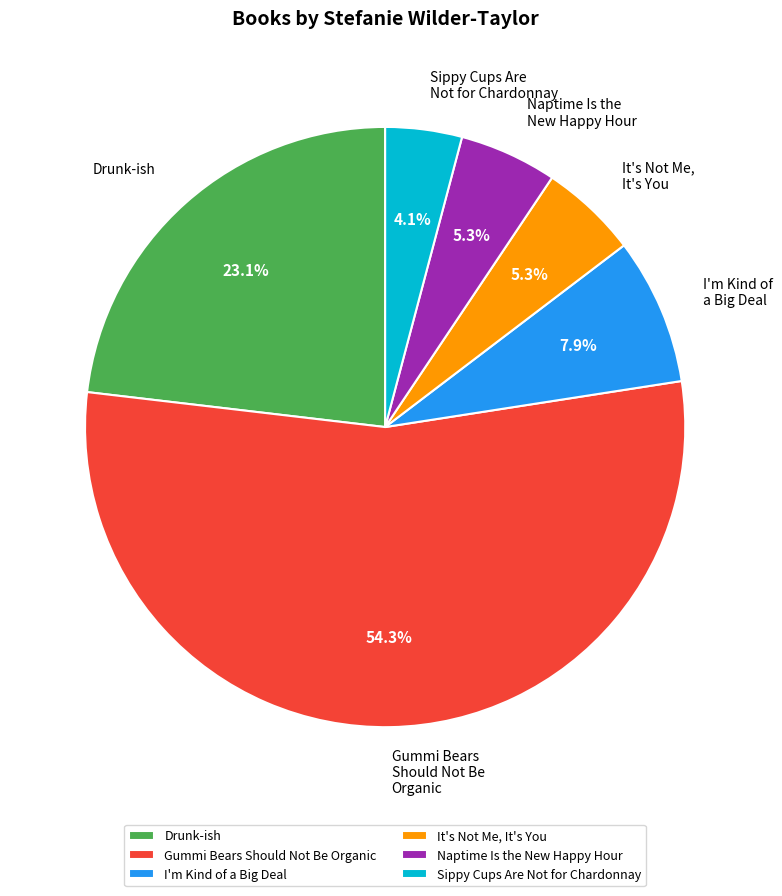

Does any single category account for the majority?

Yes